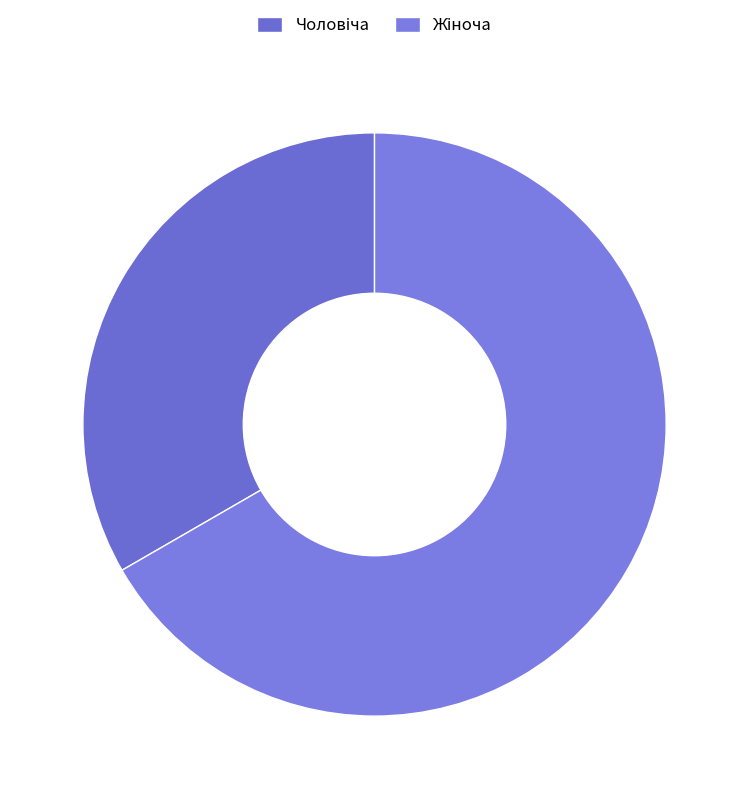

Which has a higher value, Чоловіча or Жіноча?

Жіноча